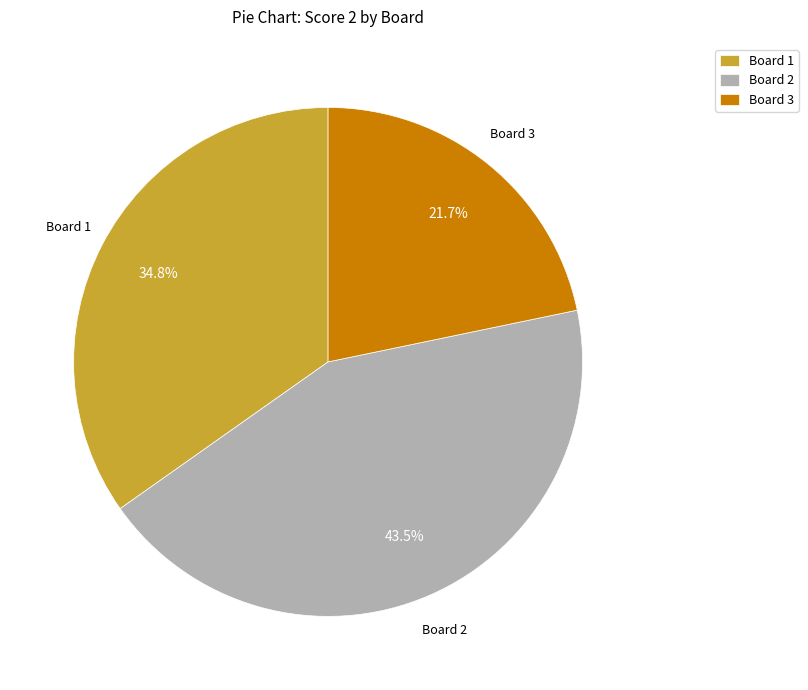

Which category has the smallest portion of the pie?

Board 3